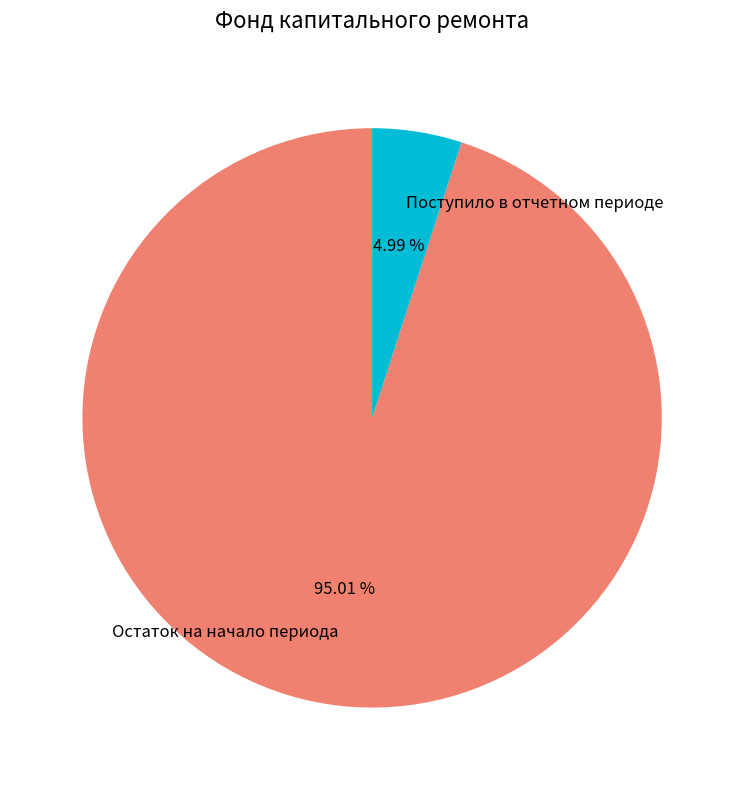

Does Поступило в отчетном периоде account for over 50% of the chart?

No